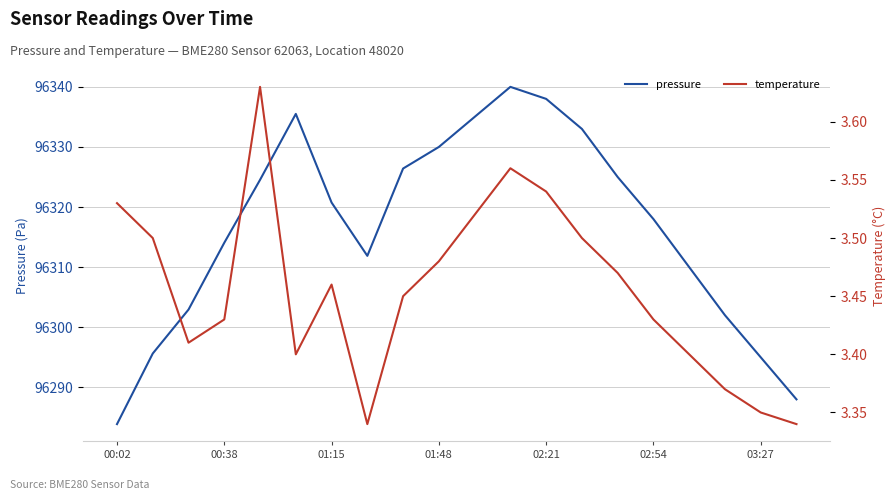

At which label does pressure reach its minimum?

00:02